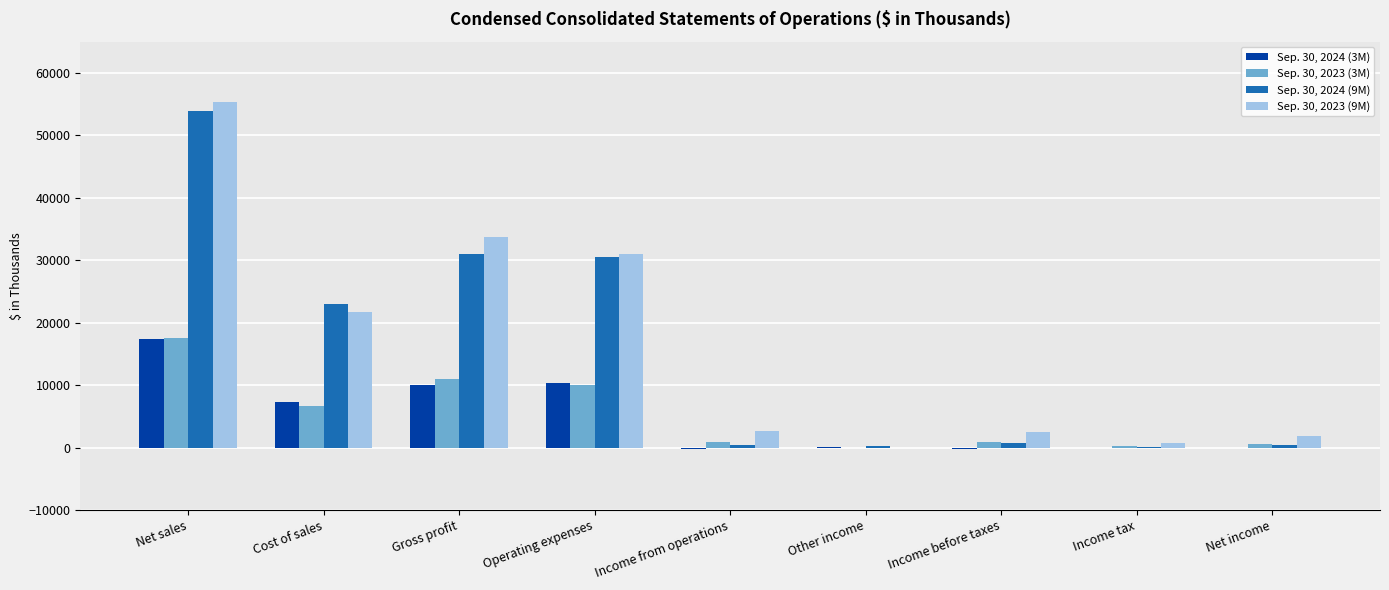

Which series has the largest total across all categories?

Sep. 30, 2023 (9M)